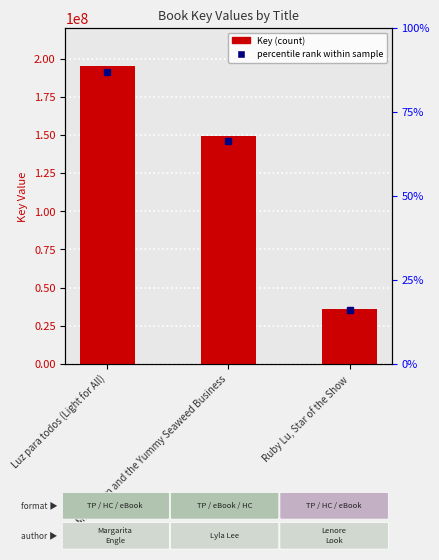

Is it true that the value at Mindy Kim and the Yummy Seaweed Business is 101273921?

False